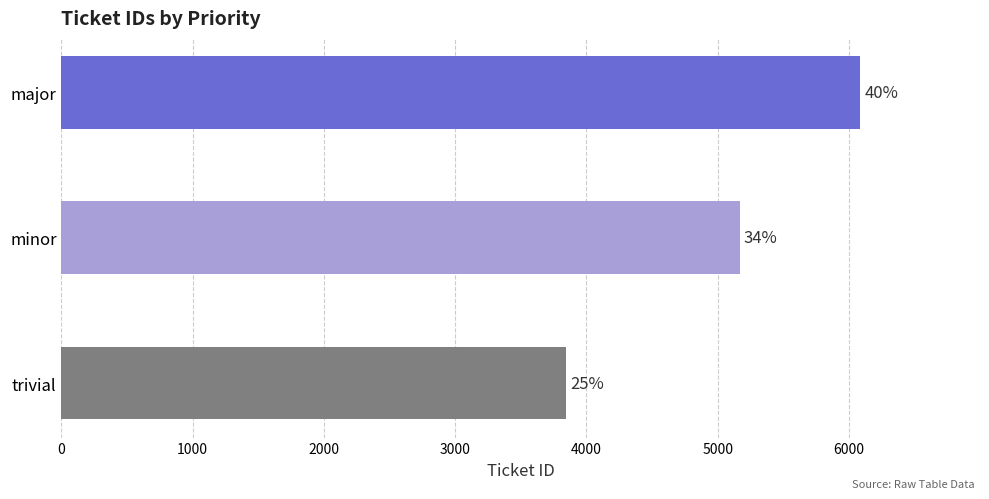

How many bars are there in total?

3